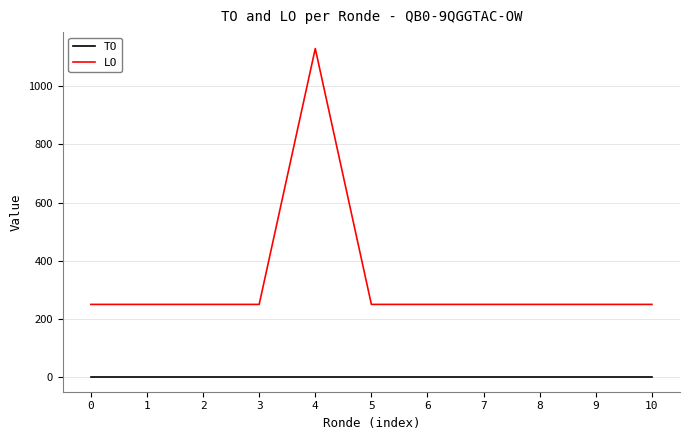

True or false: LO and TO intersect in this chart.

False